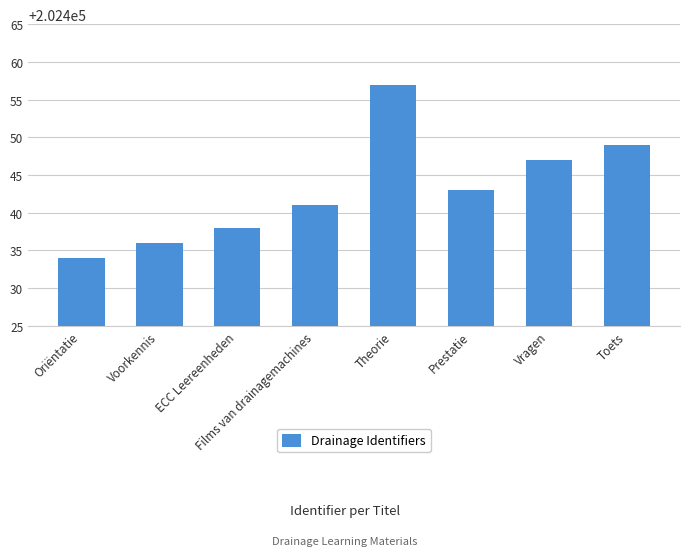

Reading left to right, transcribe all the data shown in this chart.

202434	202436	202438	202441	202457	202443	202447	202449